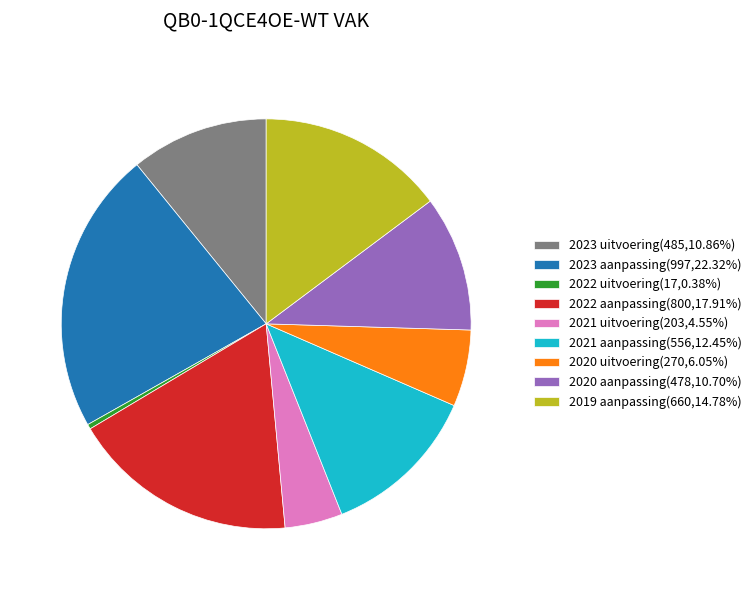

Is the sum of 2019 aanpassing(660,14.78%) and 2020 aanpassing(478,10.70%) greater than half?

No